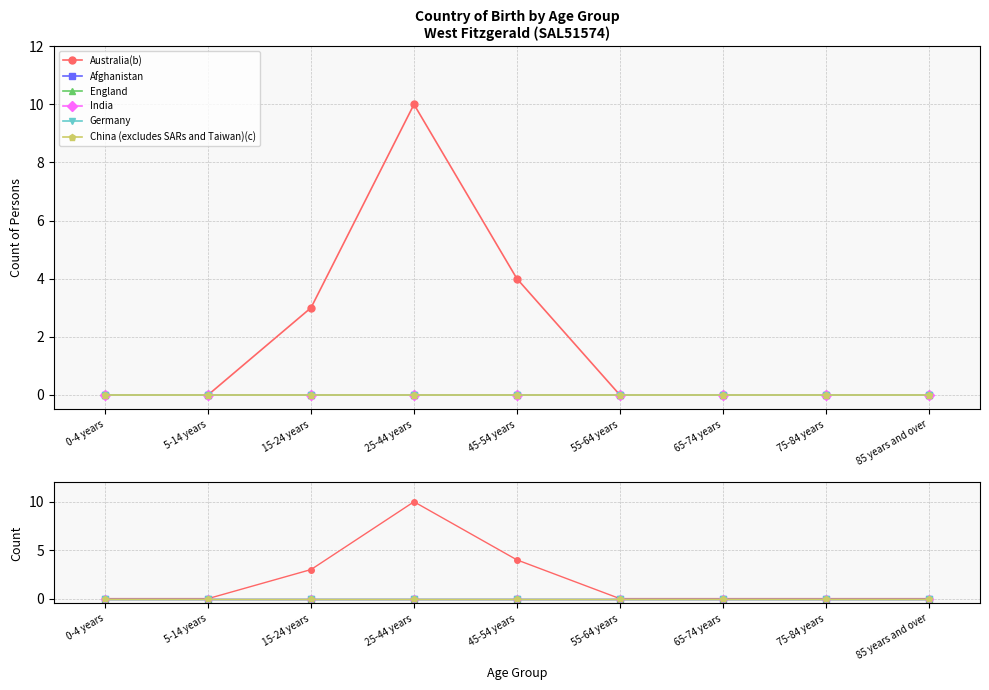

What is the difference between the maximum and minimum values in the Australia(b) series?

10